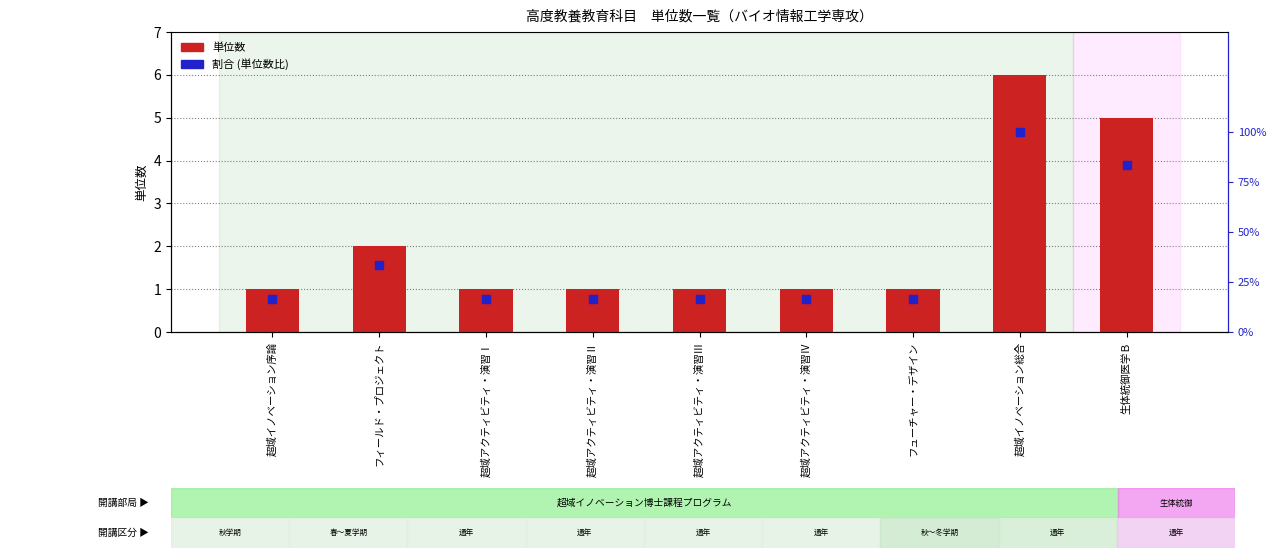

What are all the series names shown in the legend?

単位数, 割合 (単位数比)